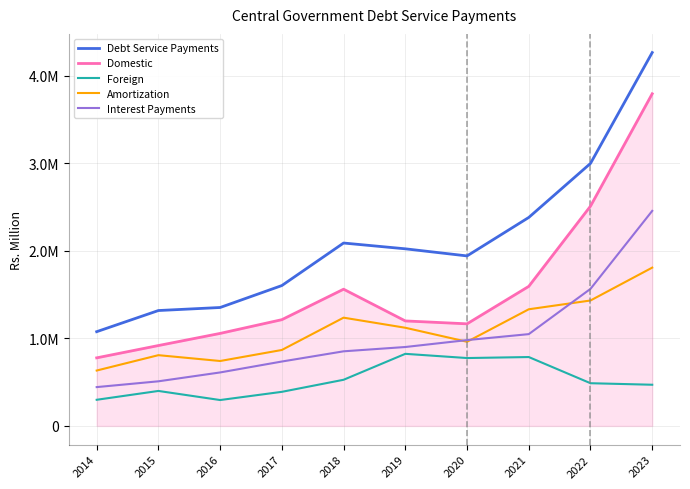

Is this an area chart (filled region under the line)?

Yes